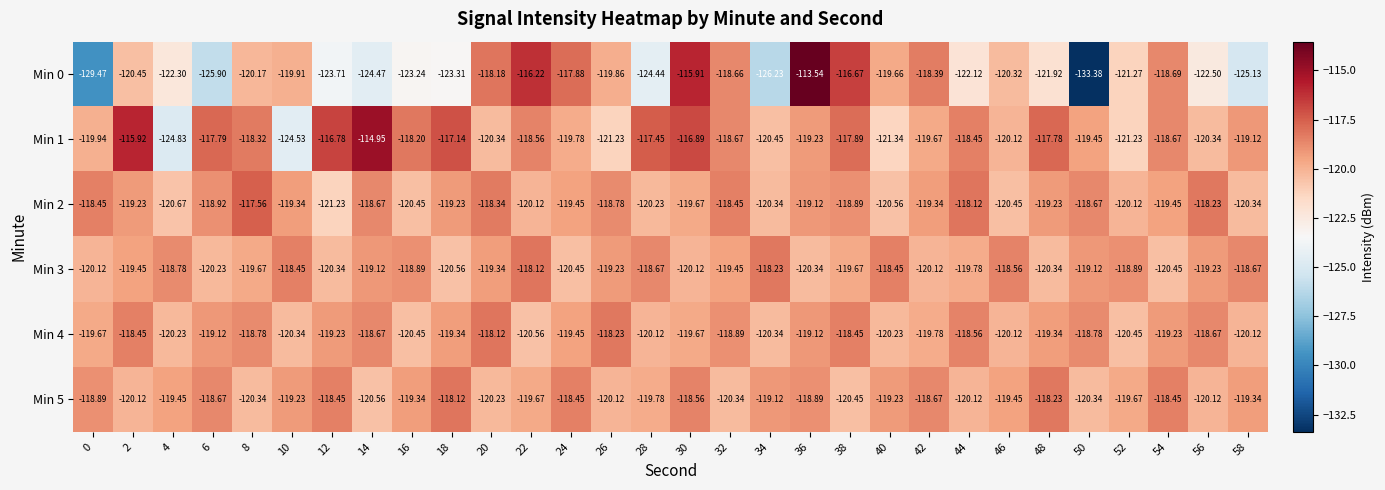

Is the value of Min 1 at 34 greater than the value of Min 2 at 0?

No